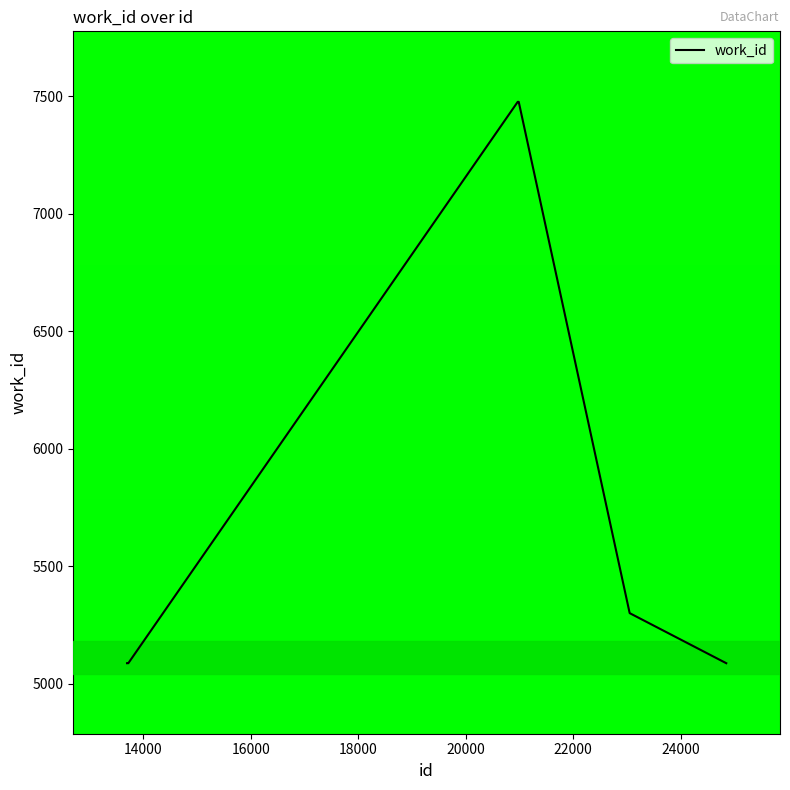

How many lines are shown in the chart?

1